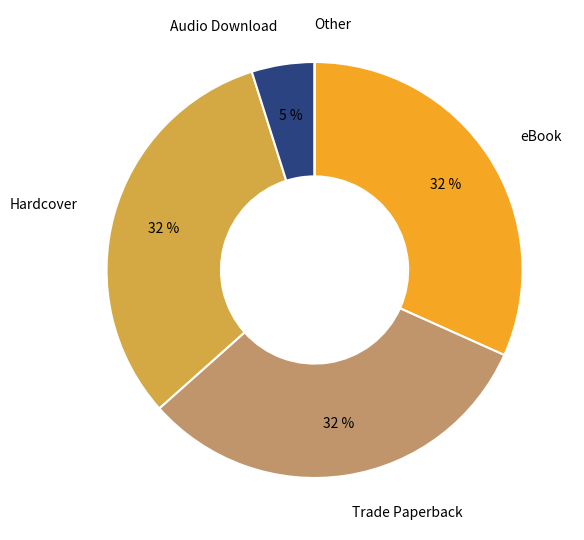

Does any single category account for the majority?

No